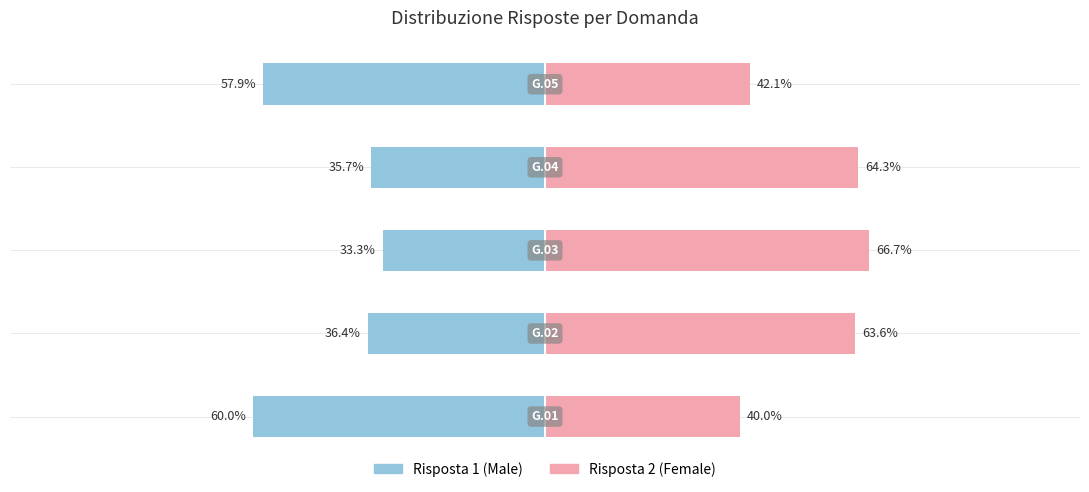

Count the number of categories in the chart.

5